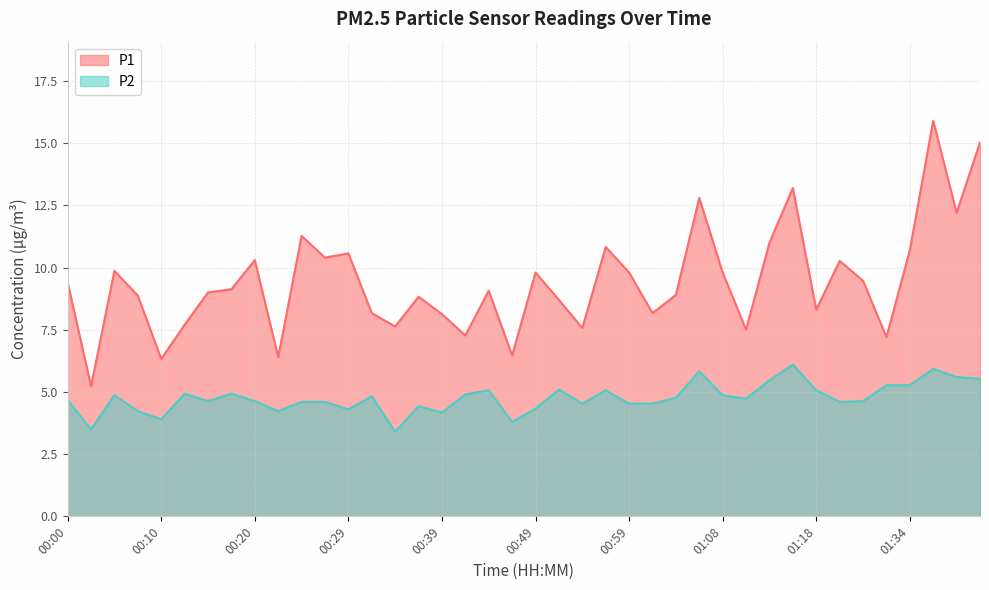

At which category does the chart reach its minimum across all series?

00:34